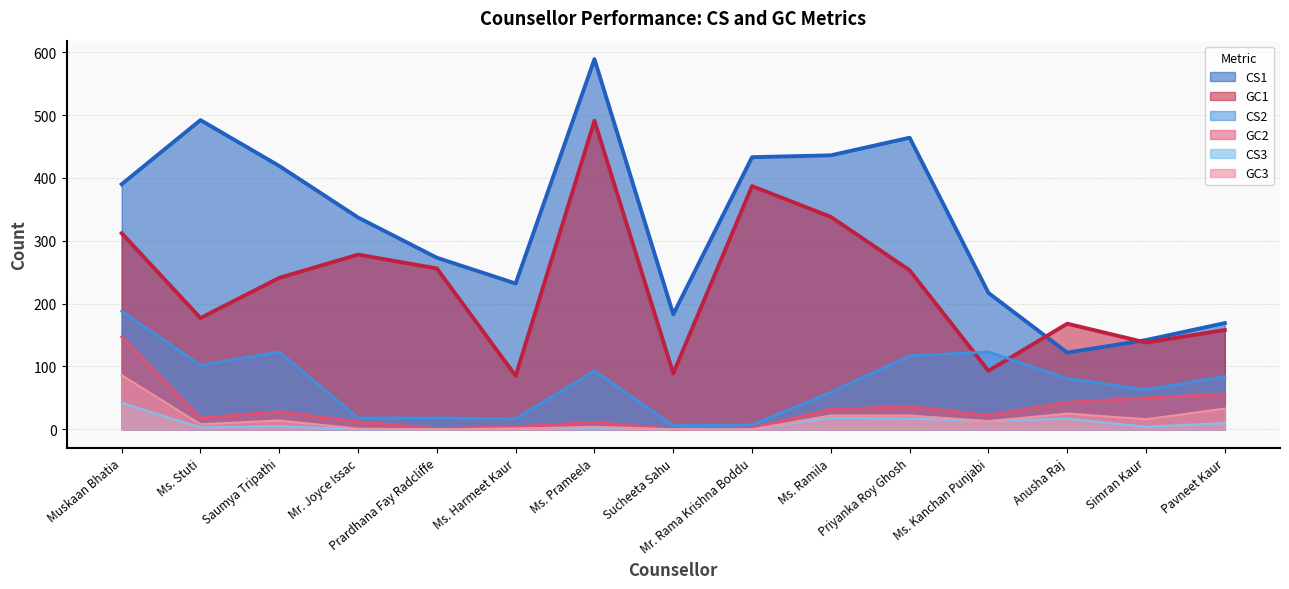

What is the difference between the maximum and minimum values in the GC1 series?

406